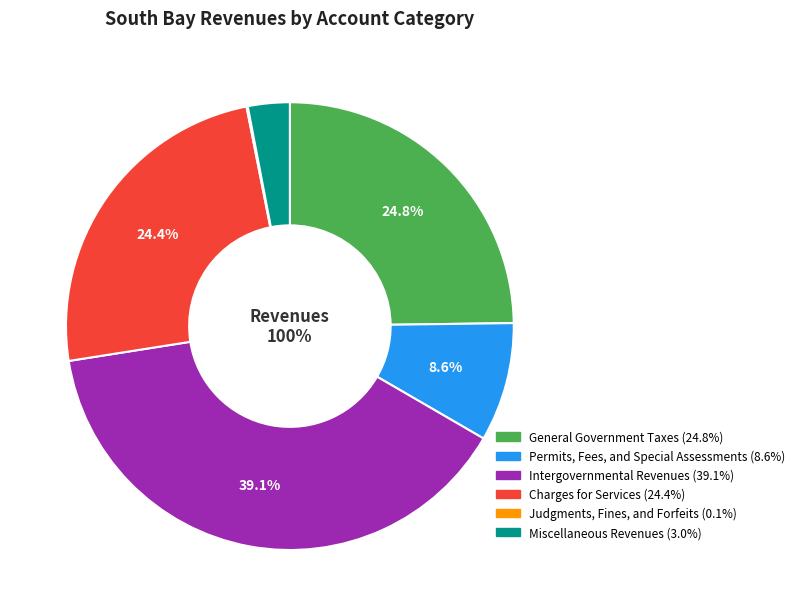

The Charges for Services slice represents 15% of the pie. True or false?

False